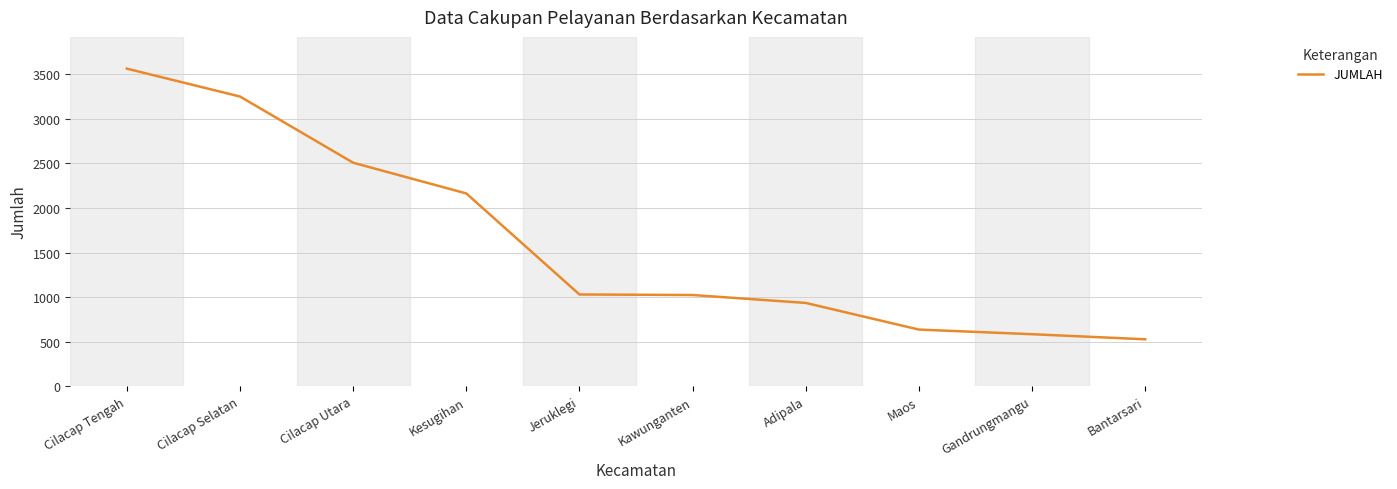

The chart shows a value of 1434 at Cilacap Selatan. True or false?

False